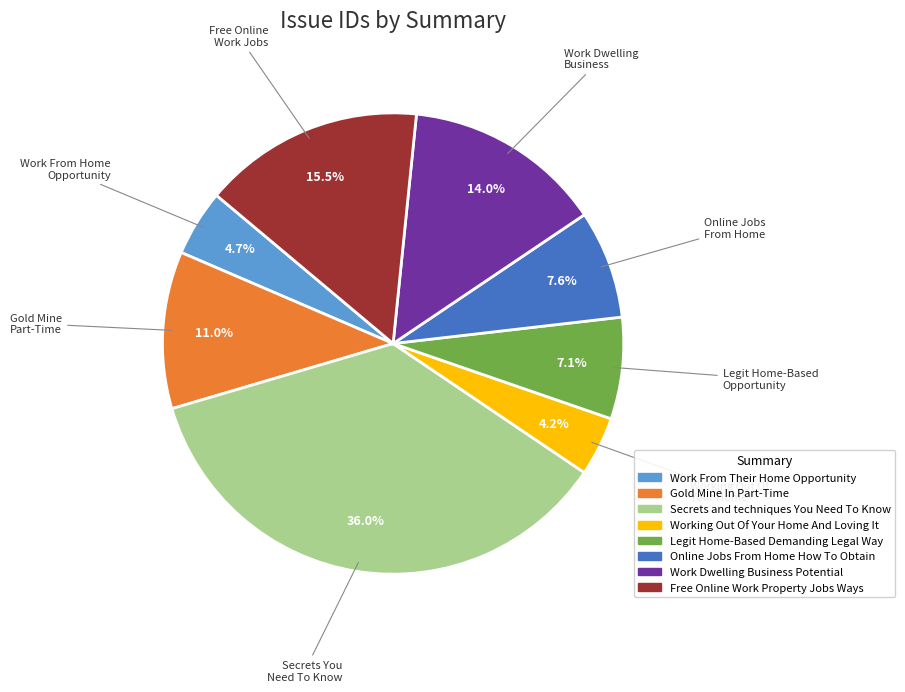

What is the largest slice in the pie chart?

Secrets and techniques You Need To Know